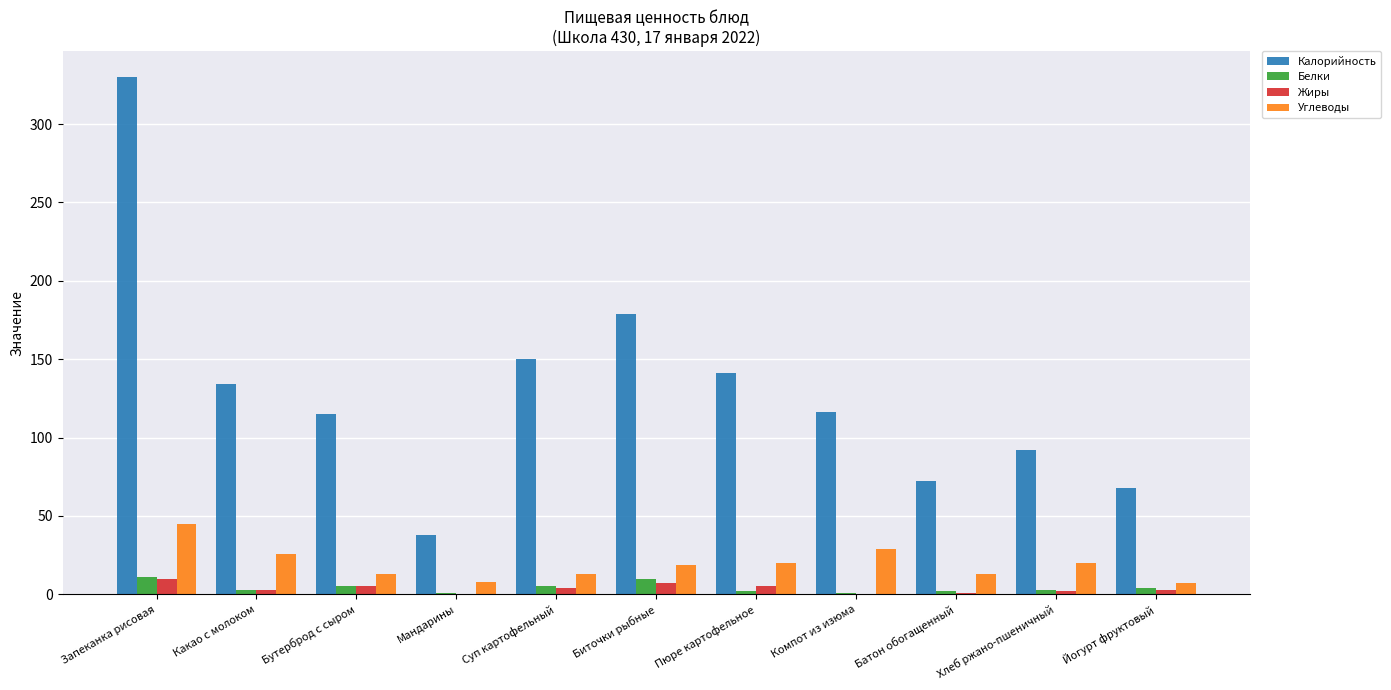

At which category is the sum across all series the highest?

Запеканка рисовая